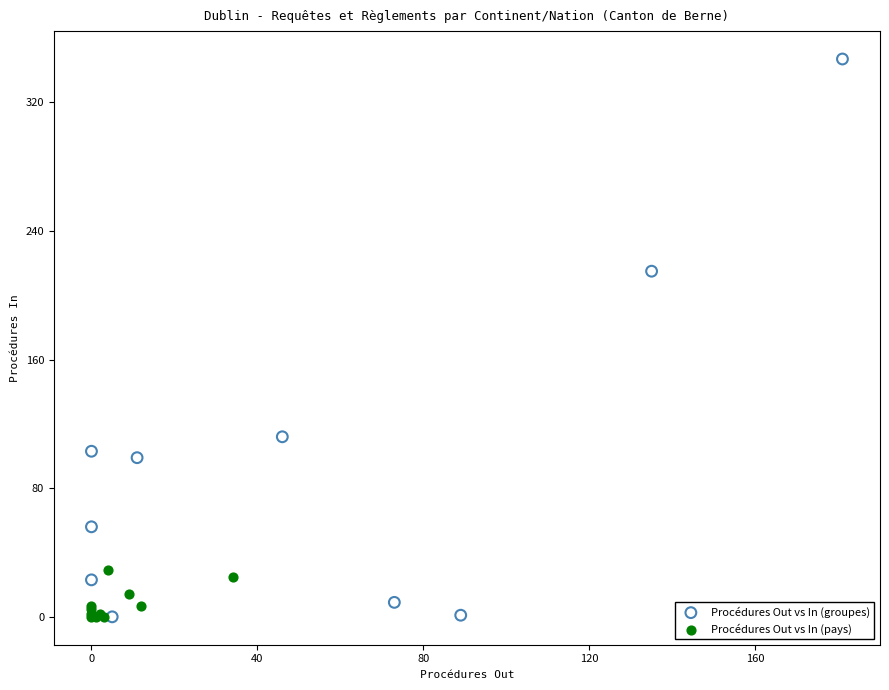

Which series has the largest Y range (max minus min)?

Procédures Out vs In (groupes)